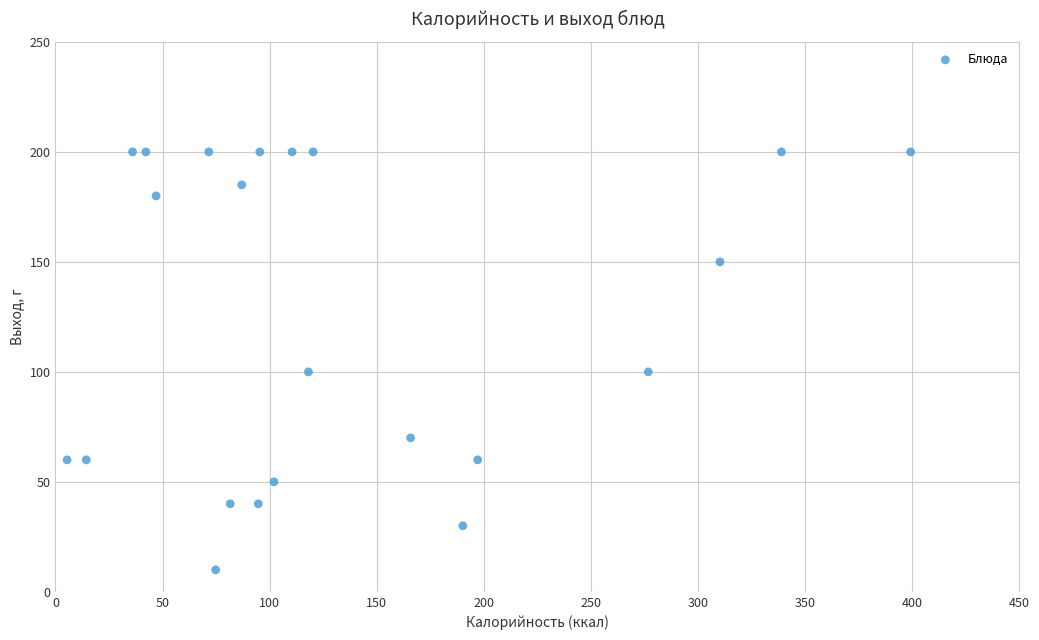

What is the range of Y values (max minus min)?

190